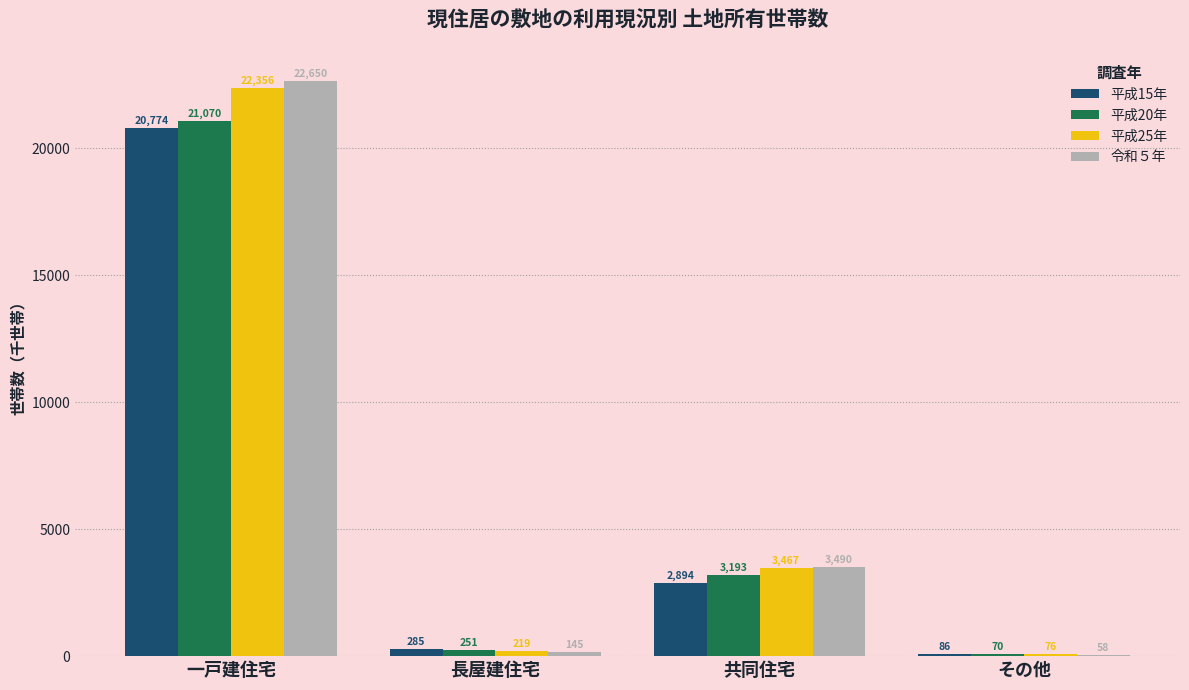

Which series changed the most between 長屋建住宅 and その他?

平成15年